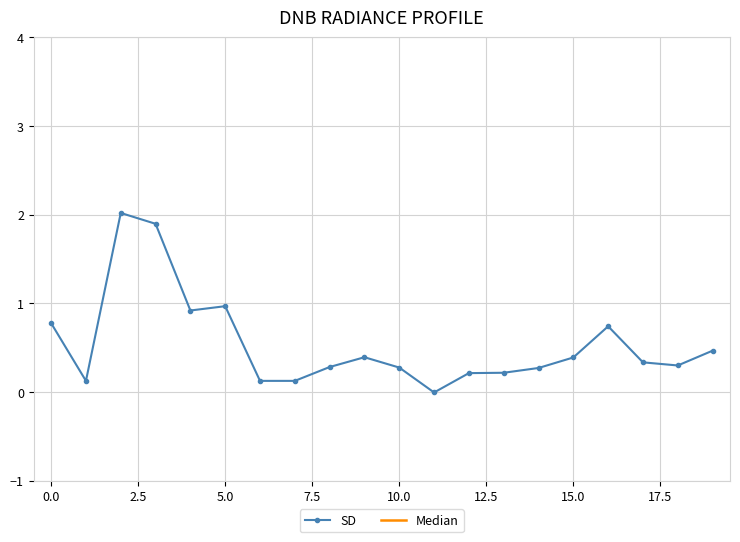

List the series in order of their overall mean, lowest first.

SD, Median